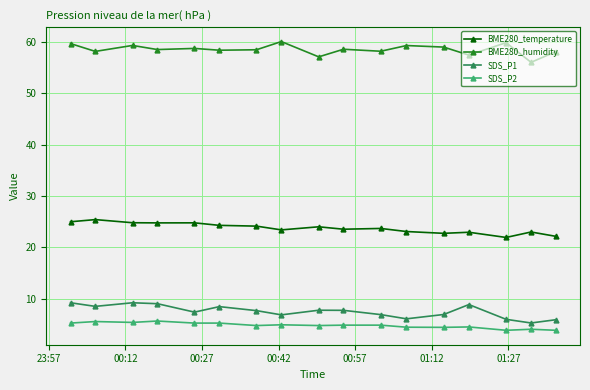

How many lines are shown in the chart?

4